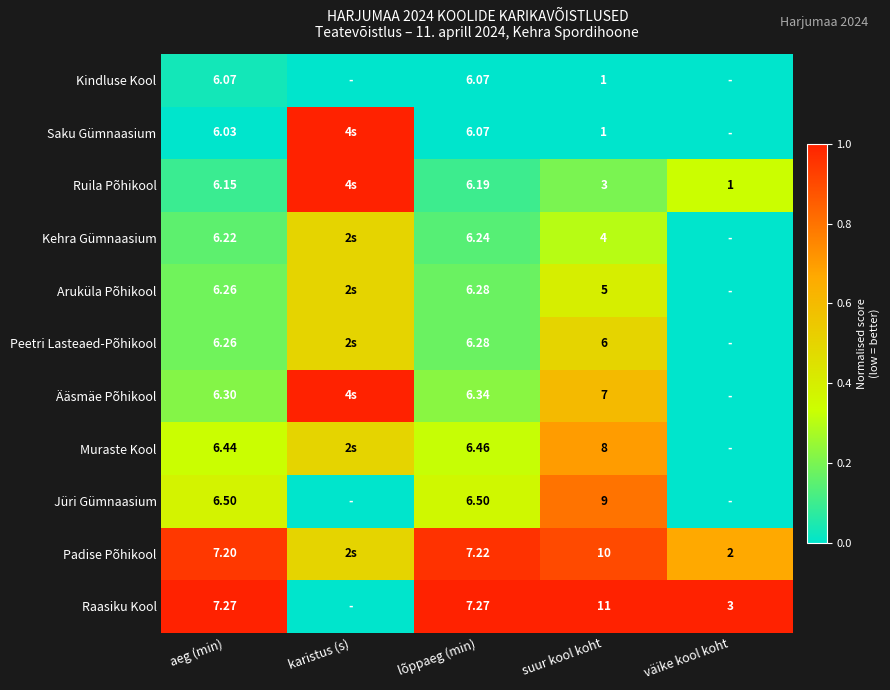

Is the value of Padise Põhikool at väike kool koht greater than the value of Ruila Põhikool at väike kool koht?

Yes